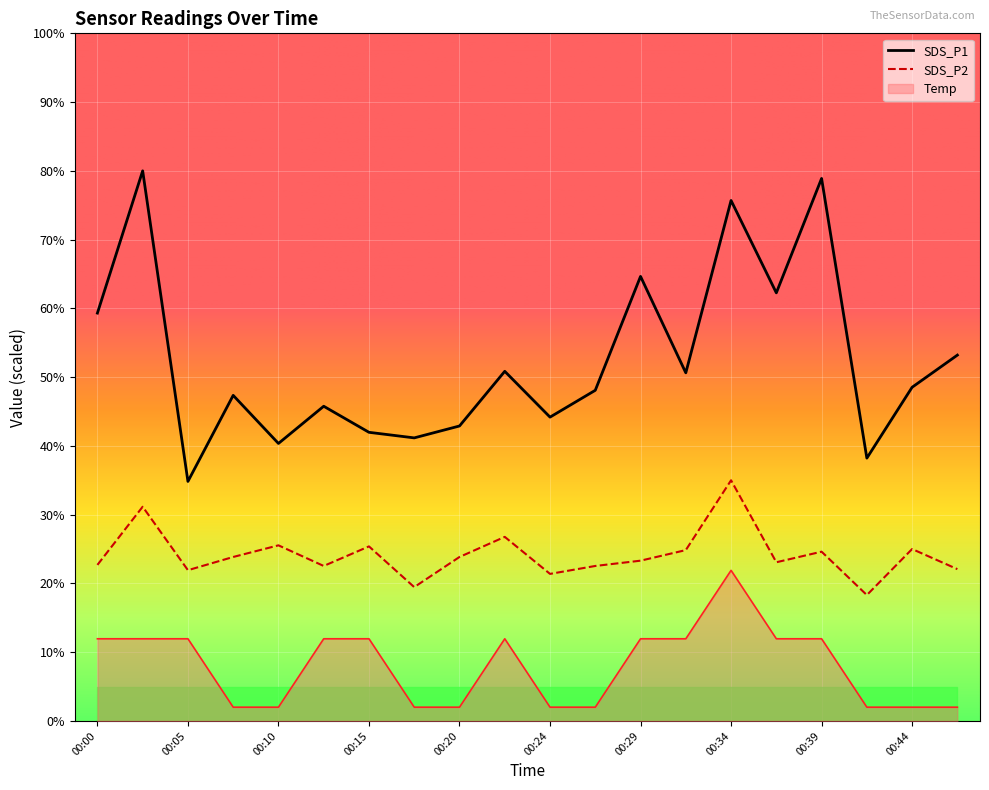

What are all the series names shown in the legend?

SDS_P1, SDS_P2, Temp